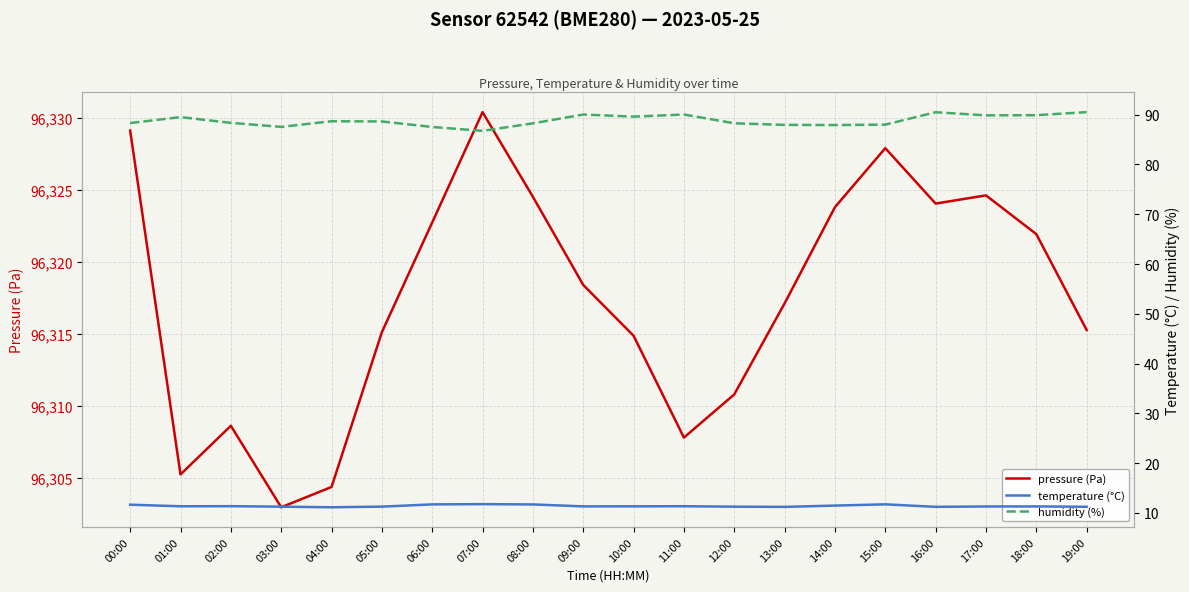

How many values in the pressure (Pa) series are below 96318?

10